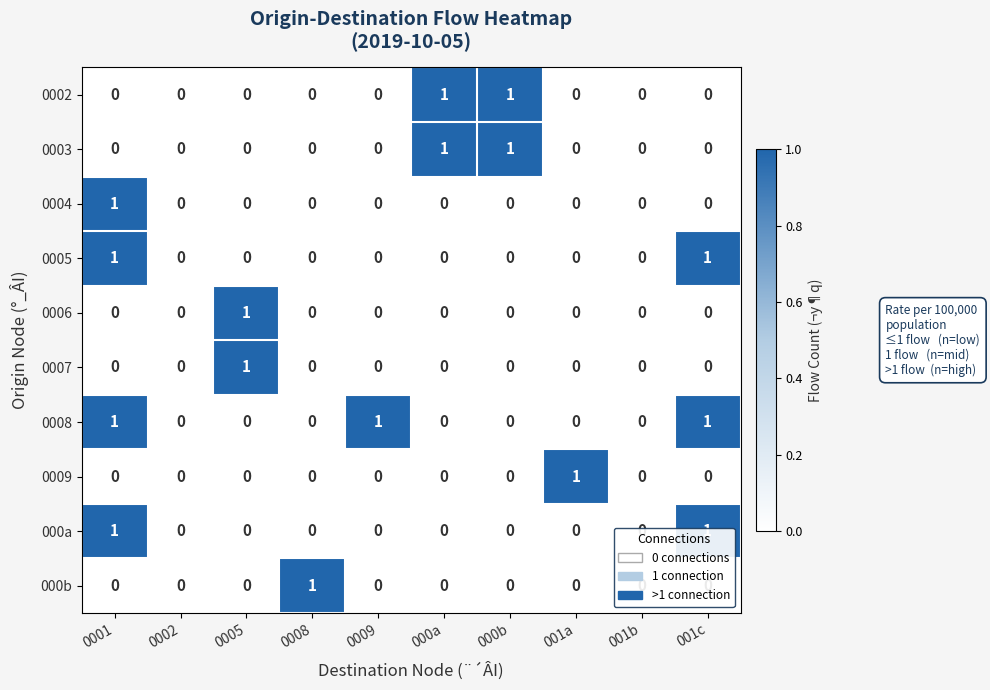

How many 0005 values are between 0 and 1?

10